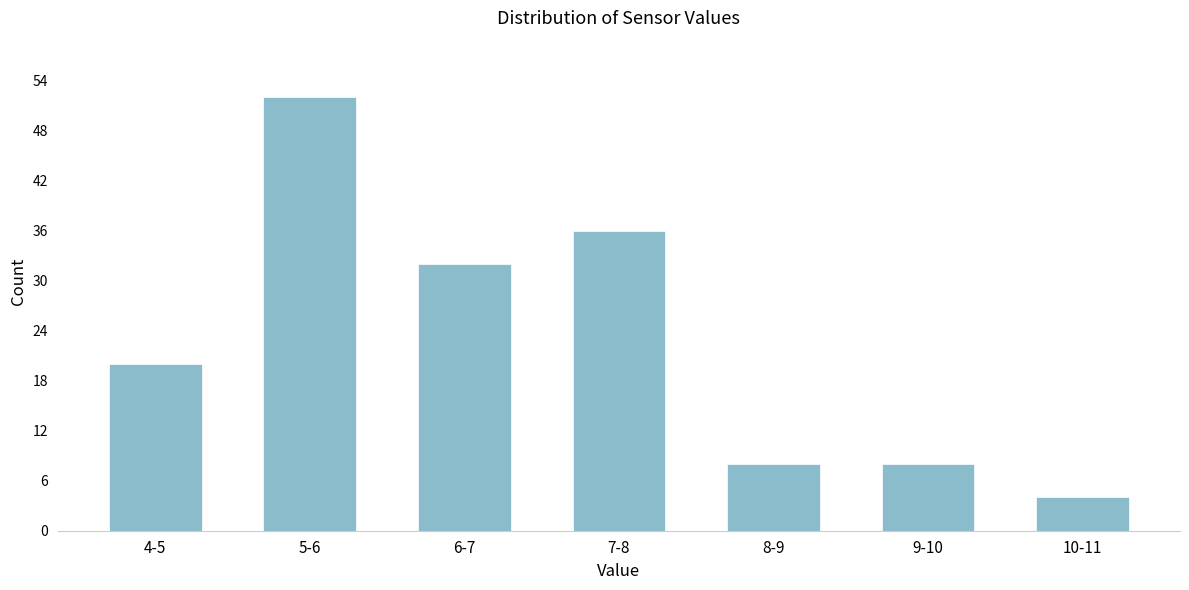

Reading right to left, transcribe all the data shown in this chart.

10-11=4	9-10=8	8-9=8	7-8=36	6-7=32	5-6=52	4-5=20